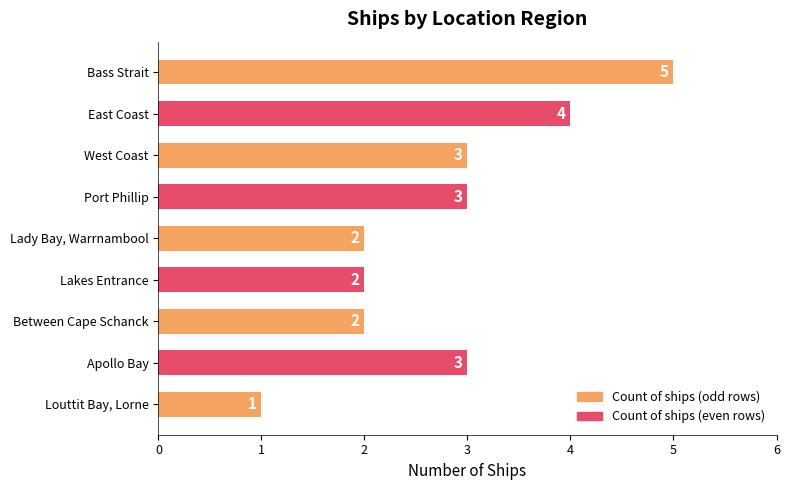

How many bars are there in total?

9